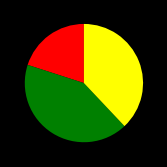

How many segments does this pie chart have?

3